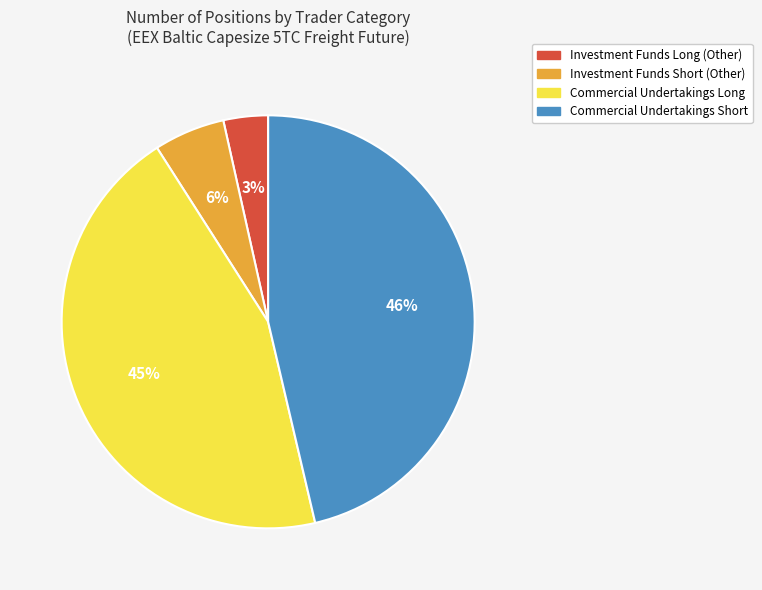

What percentage is the Commercial Undertakings Short slice, to the nearest percent?

46%